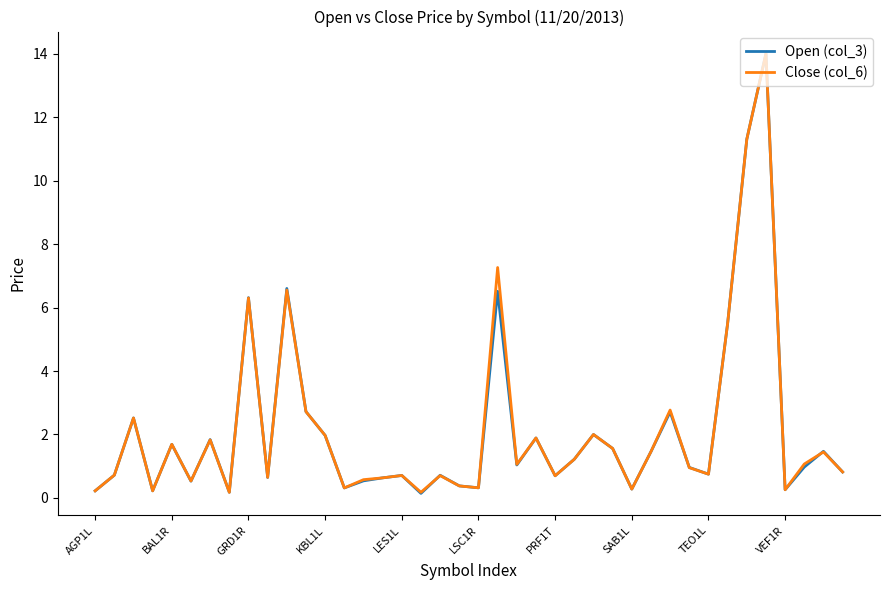

What is the sum of all Close (col_6) values?

86.2